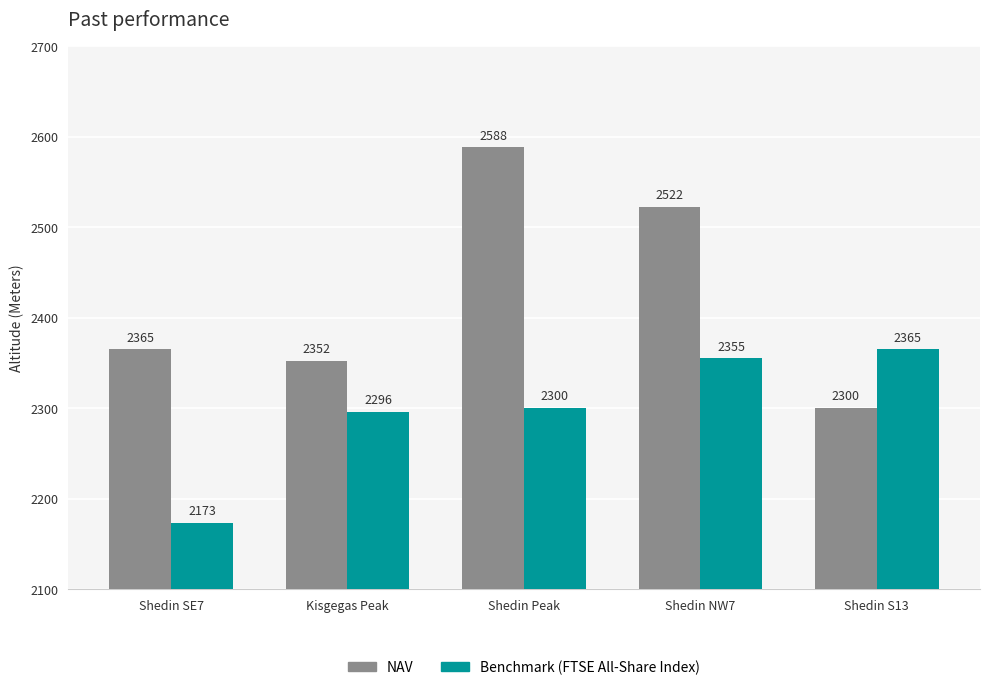

Which category has the lowest value across all series?

Shedin SE7